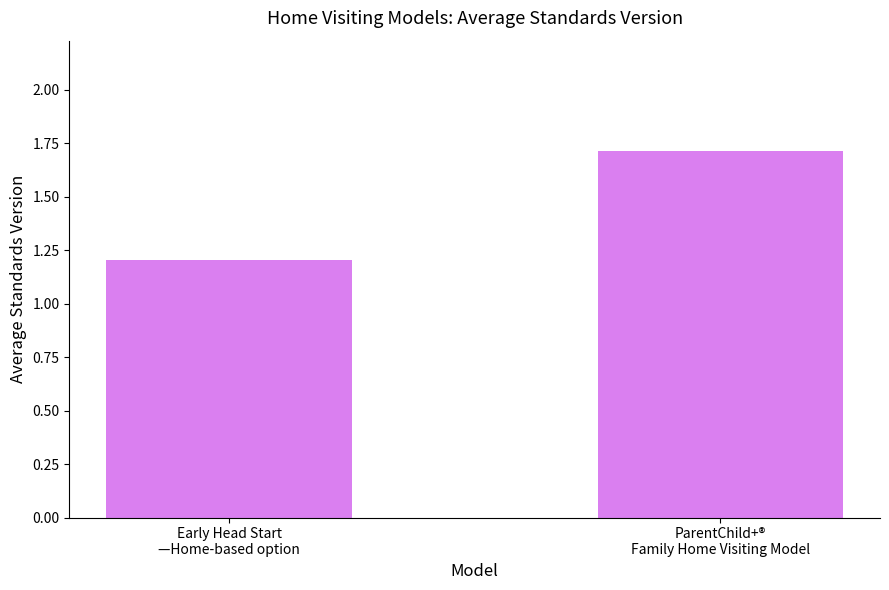

How many distinct data groups are displayed?

1